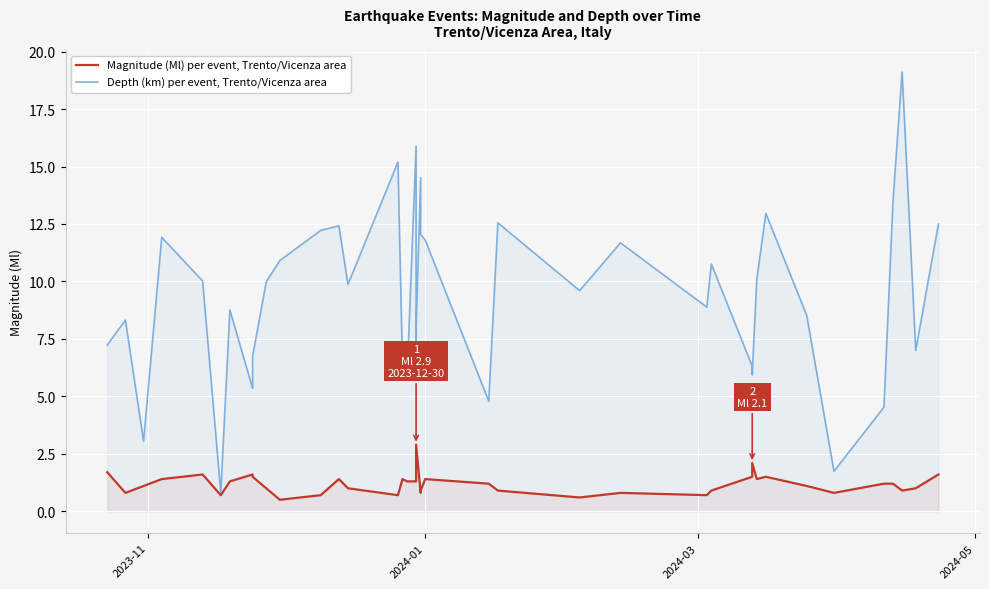

At how many categories does at least one series exceed 1?

39